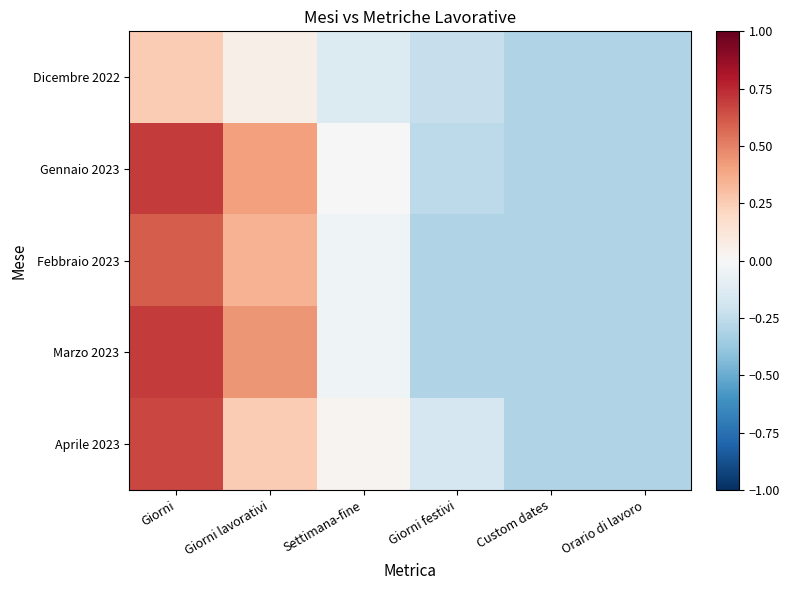

Reading left to right, list all the values displayed in this chart.

Dicembre 2022: Giorni=0.3	Giorni lavorativi=0.1	Settimana-fine=-0.1	Giorni festivi=-0.2	Custom dates=-0.3	Orario di lavoro=-0.3
Gennaio 2023: Giorni=0.7	Giorni lavorativi=0.4	Settimana-fine=-0.0	Giorni festivi=-0.3	Custom dates=-0.3	Orario di lavoro=-0.3
Febbraio 2023: Giorni=0.6	Giorni lavorativi=0.3	Settimana-fine=-0.0	Giorni festivi=-0.3	Custom dates=-0.3	Orario di lavoro=-0.3
Marzo 2023: Giorni=0.7	Giorni lavorativi=0.4	Settimana-fine=-0.0	Giorni festivi=-0.3	Custom dates=-0.3	Orario di lavoro=-0.3
Aprile 2023: Giorni=0.7	Giorni lavorativi=0.3	Settimana-fine=0.0	Giorni festivi=-0.2	Custom dates=-0.3	Orario di lavoro=-0.3